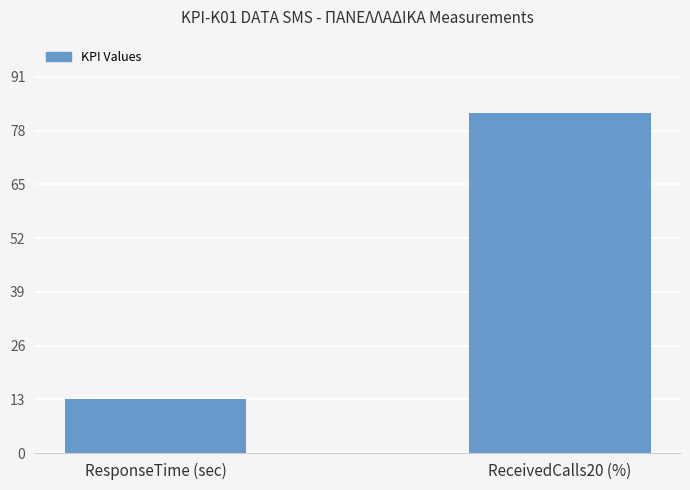

What position from the right is ReceivedCalls20 (%)?

1